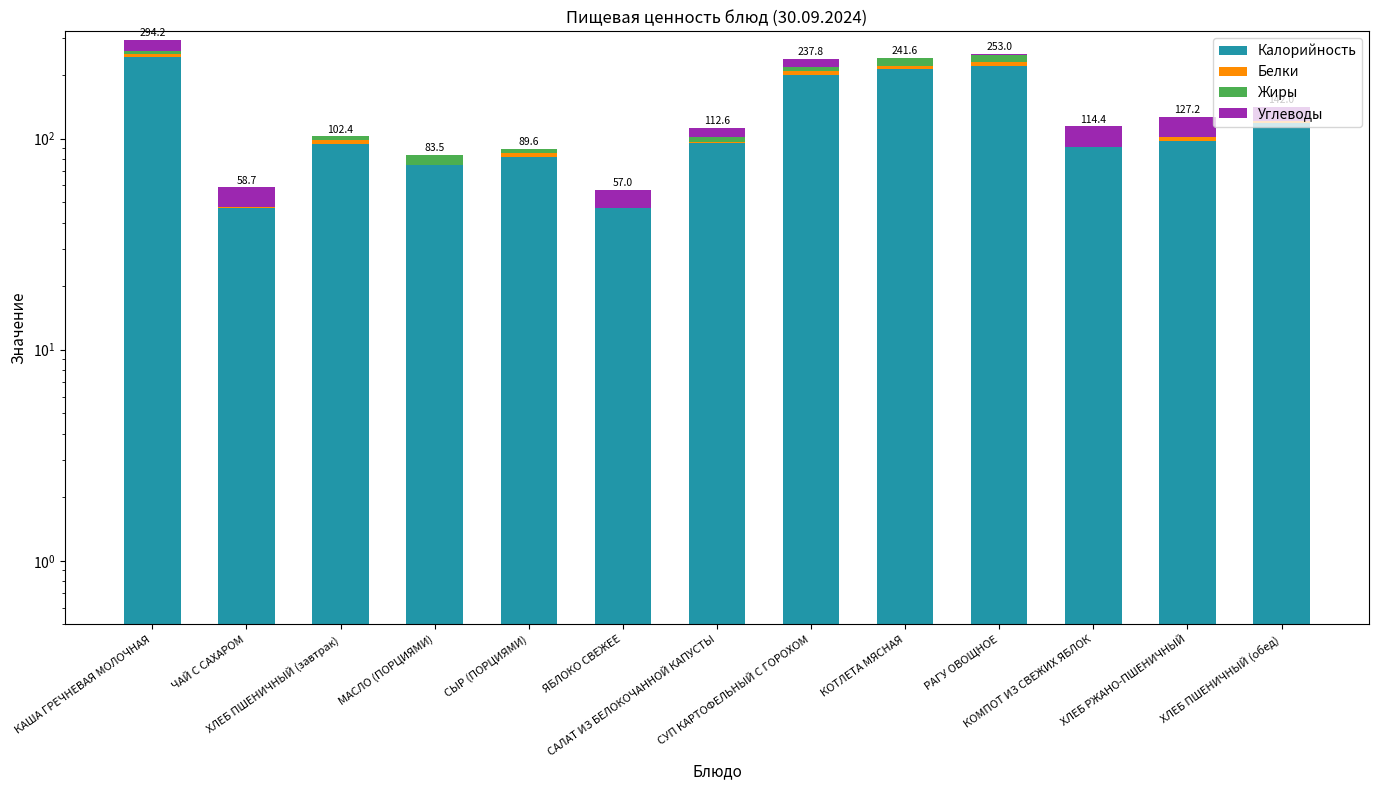

Rank the categories by Калорийность value from highest to lowest.

КАША ГРЕЧНЕВАЯ МОЛОЧНАЯ, РАГУ ОВОЩНОЕ, КОТЛЕТА МЯСНАЯ, СУП КАРТОФЕЛЬНЫЙ С ГОРОХОМ, ХЛЕБ ПШЕНИЧНЫЙ (обед), ХЛЕБ РЖАНО-ПШЕНИЧНЫЙ, САЛАТ ИЗ БЕЛОКОЧАННОЙ КАПУСТЫ, ХЛЕБ ПШЕНИЧНЫЙ (завтрак), КОМПОТ ИЗ СВЕЖИХ ЯБЛОК, СЫР (ПОРЦИЯМИ), МАСЛО (ПОРЦИЯМИ), ЧАЙ С САХАРОМ, ЯБЛОКО СВЕЖЕЕ